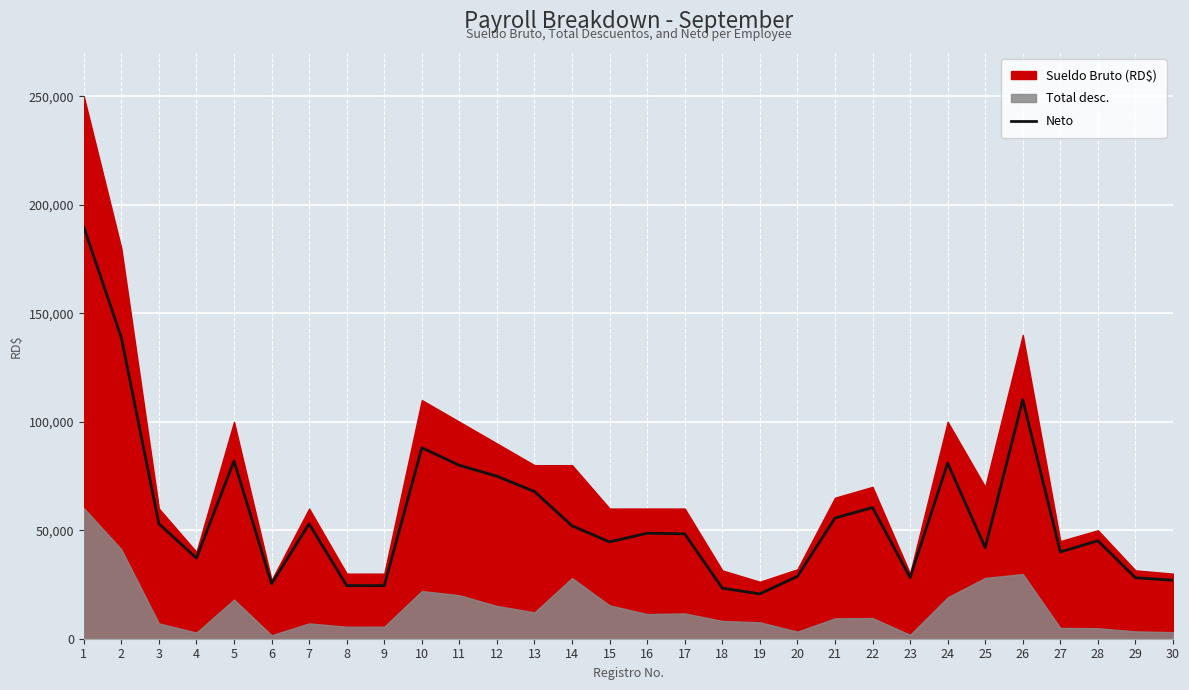

How many categories are shown in the chart?

30